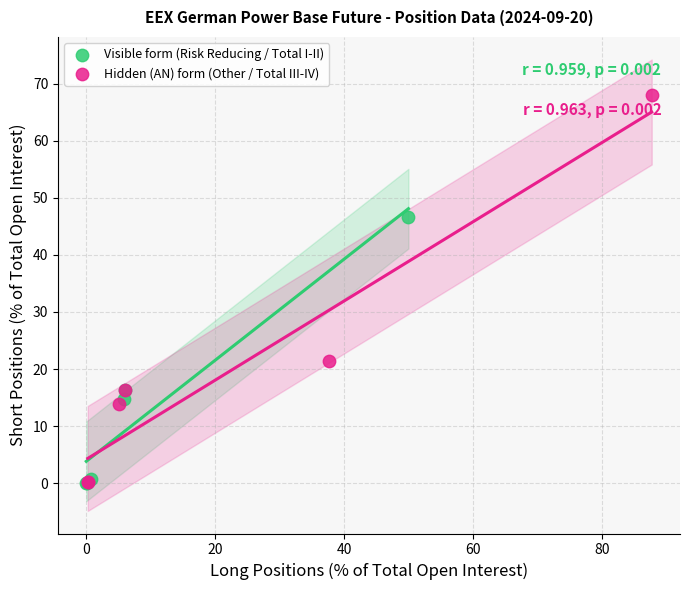

Which series has the largest Y range (max minus min)?

Hidden (AN) form (Other / Total III-IV)